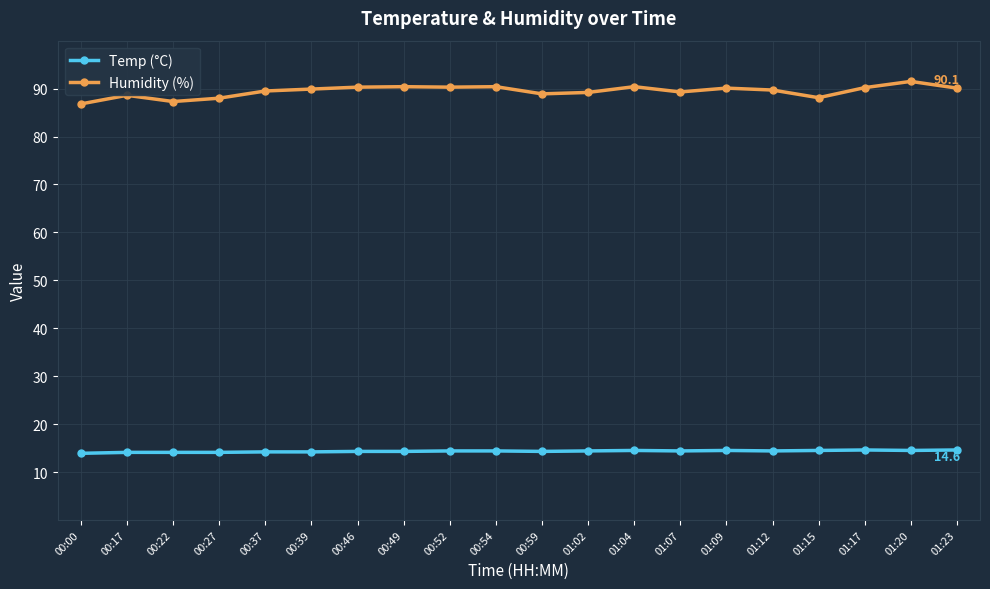

How many series are shown in this chart?

2